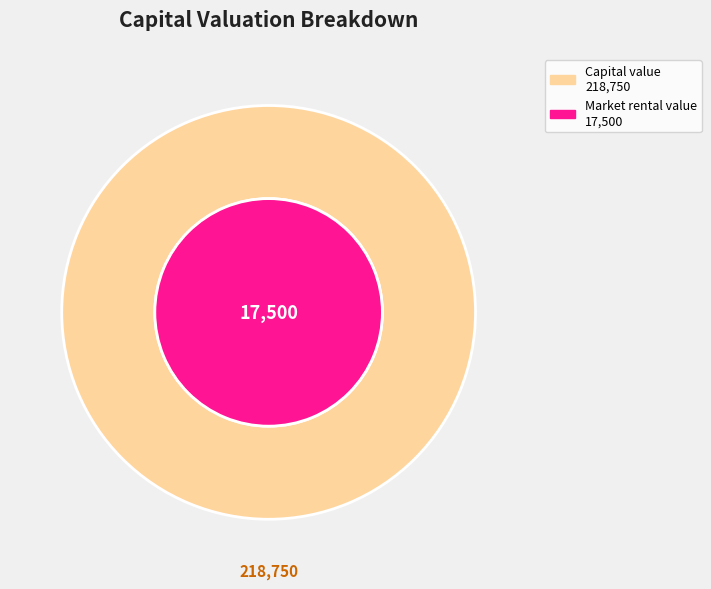

How many segments does this pie chart have?

2